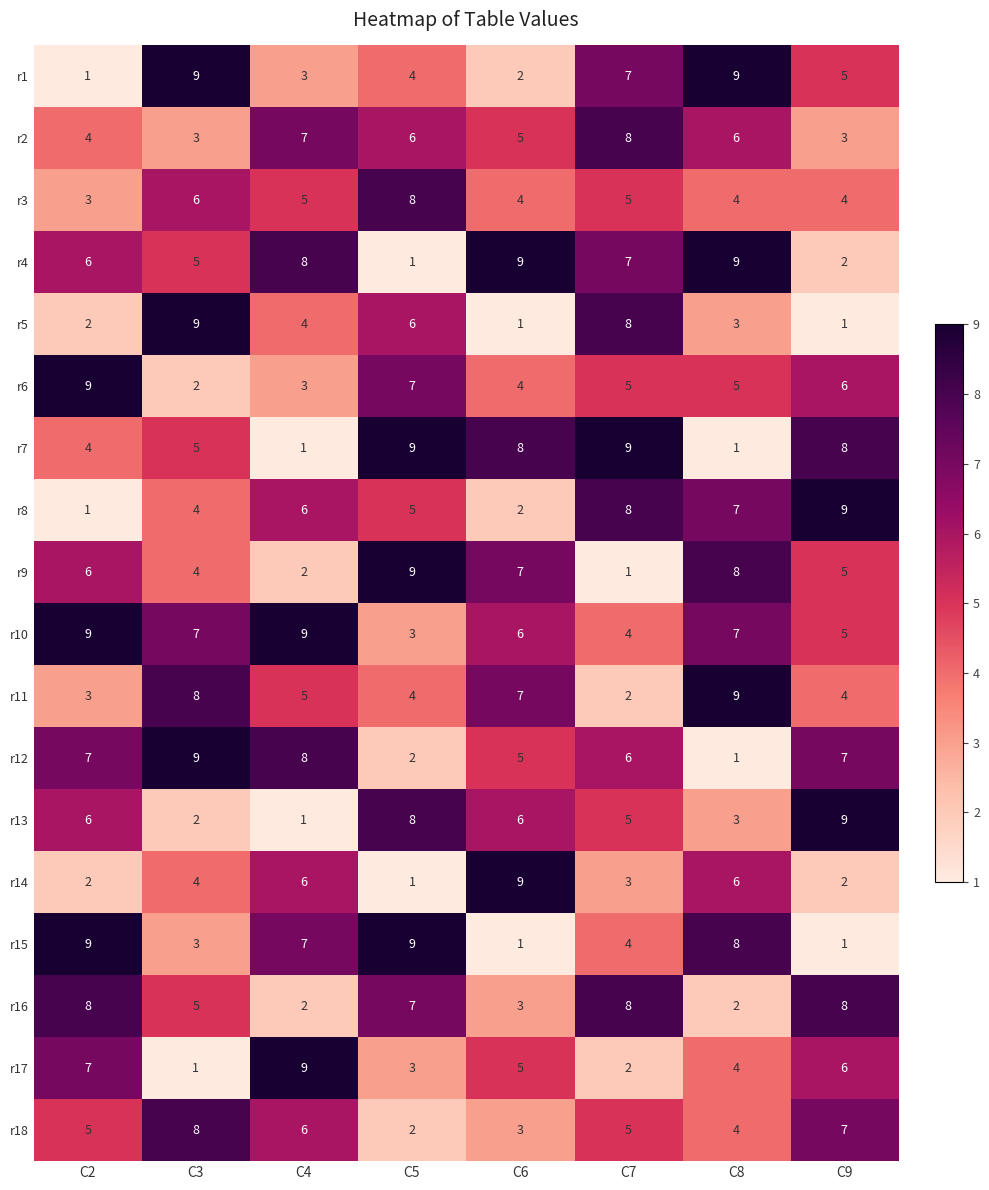

What is the average value of the r12 series?

6